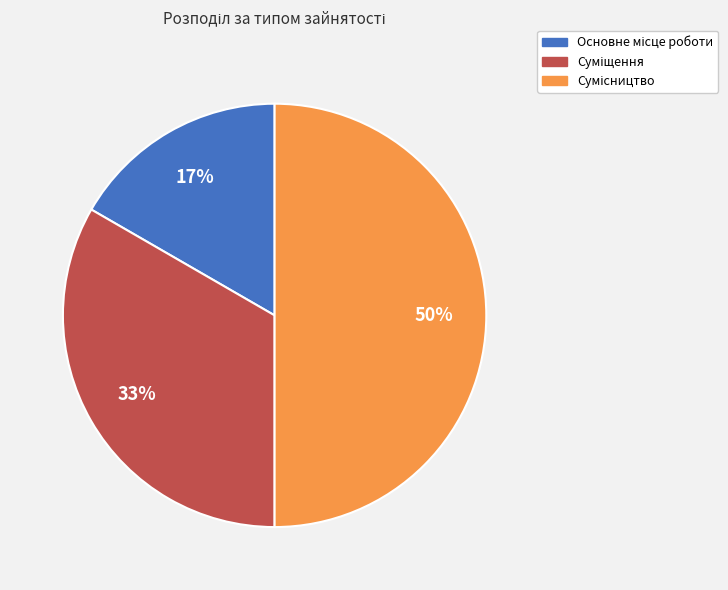

To the nearest percent, what is the average slice percentage?

33%